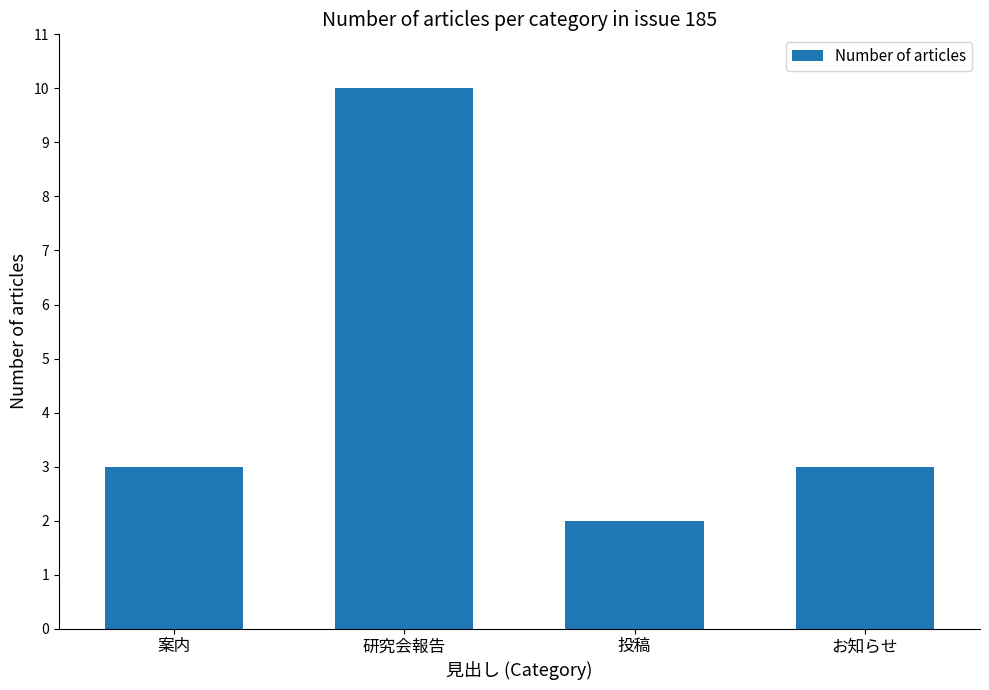

How many categories are shown in the chart?

4